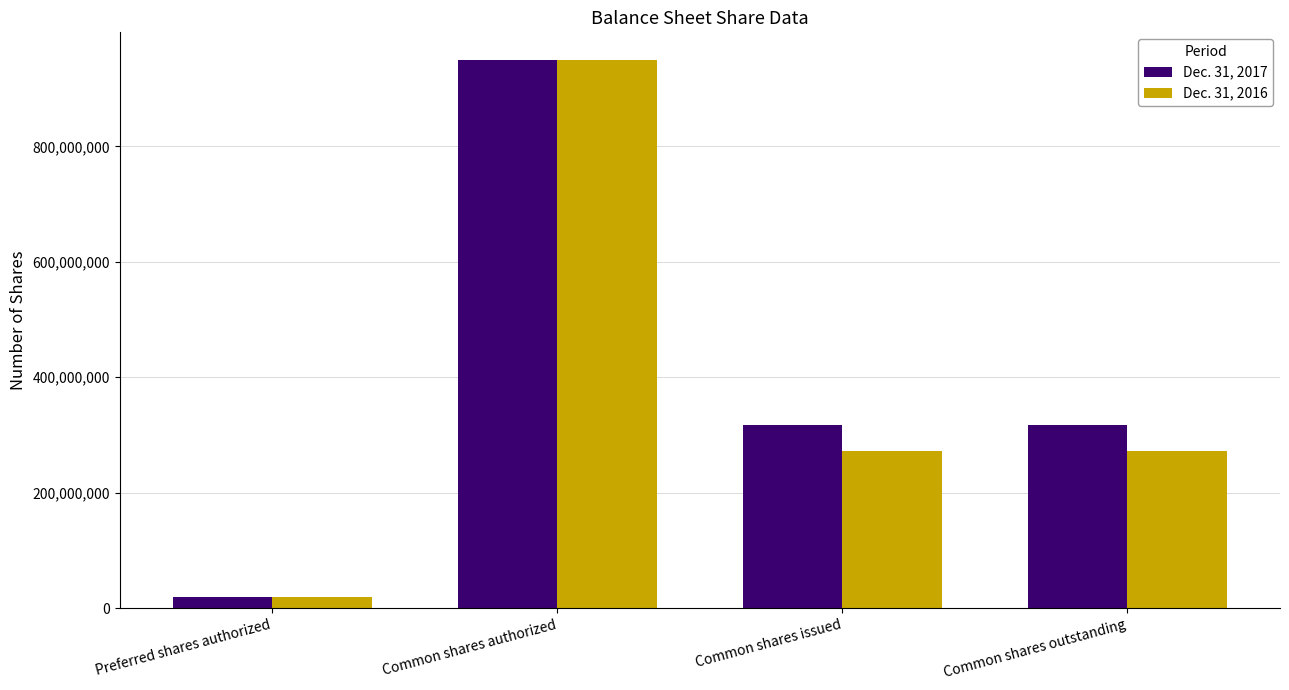

What position from the right is Common shares authorized?

3